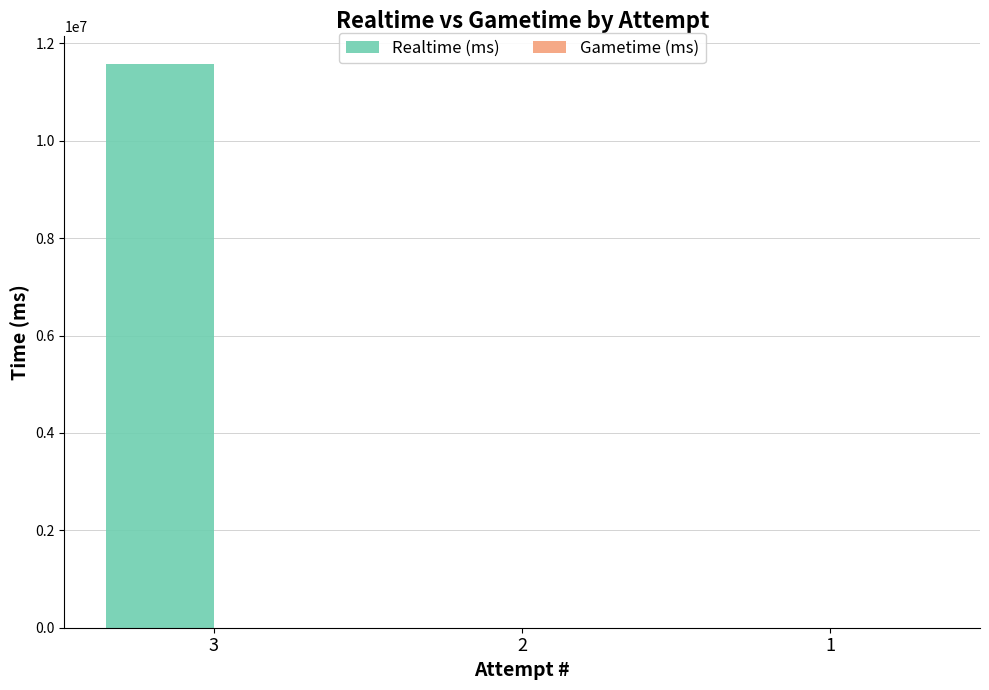

Reading left to right, extract all data points from this chart.

3=11567696	2=0	1=0